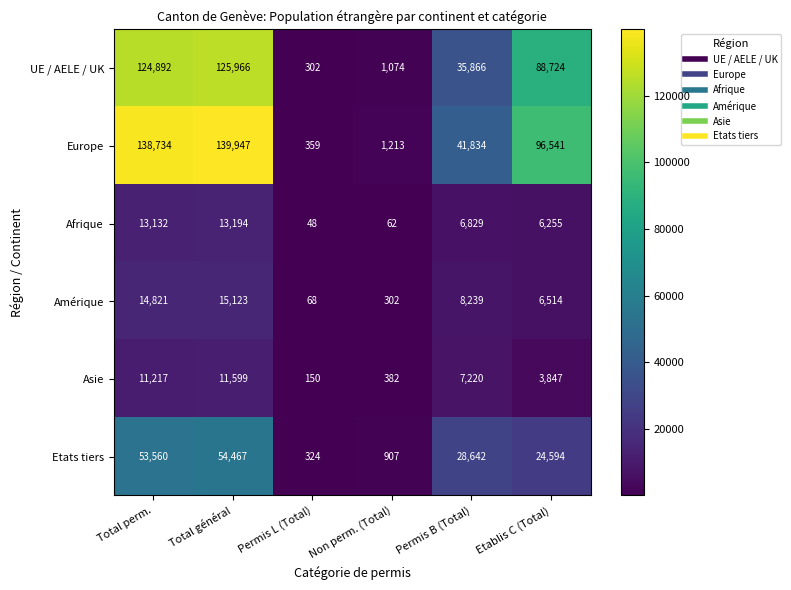

The value of Afrique at Non perm. (Total) is 62. True or false?

True